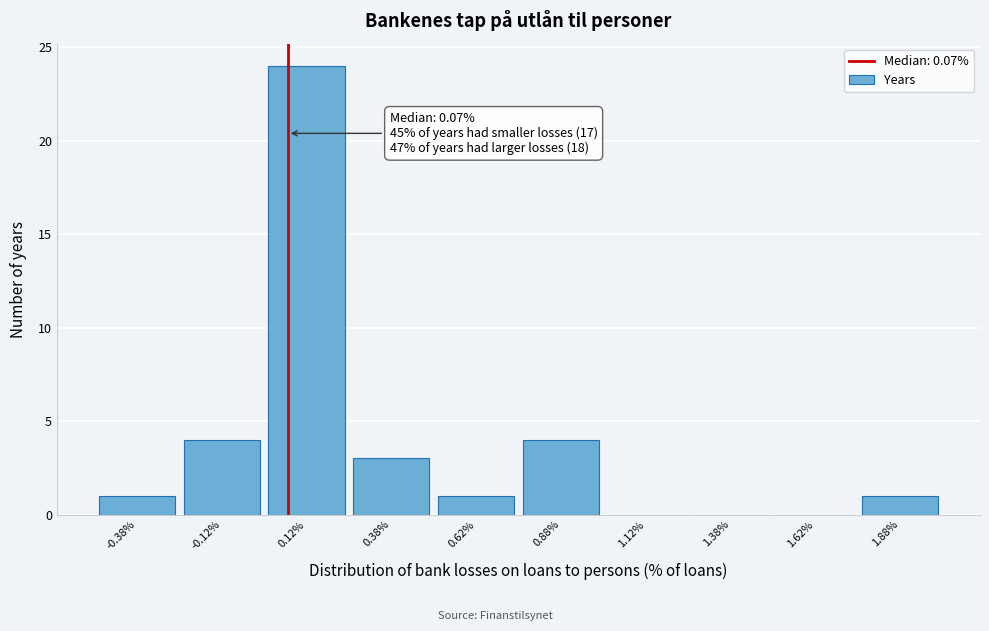

Which range on the x-axis has the tallest bar?

0.00 to 0.25